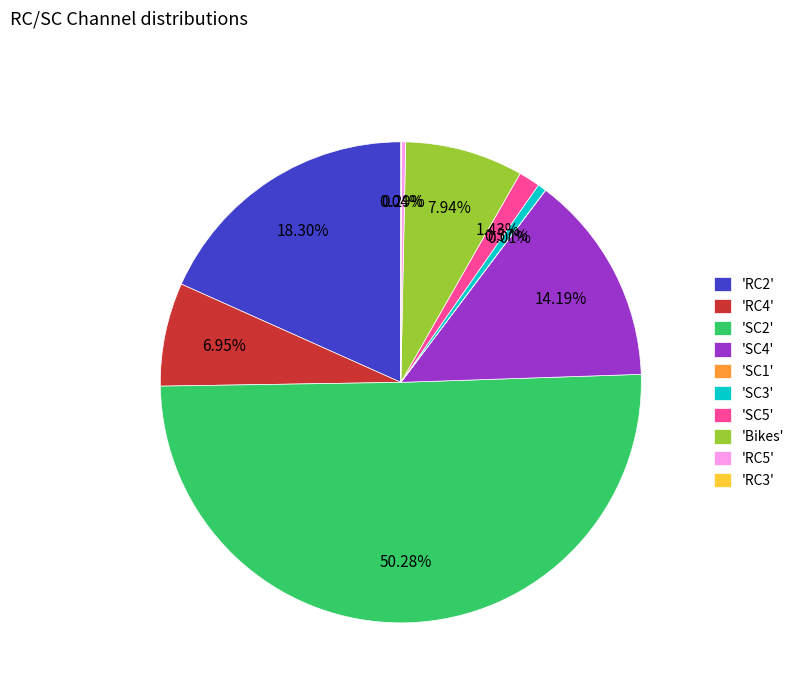

Do 'RC4' and 'RC2' together represent more than half of the pie?

No